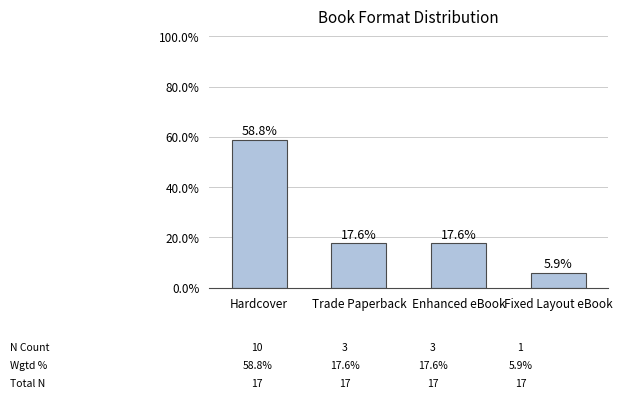

What is the sum of the values at Enhanced eBook and Fixed Layout eBook?

23.5